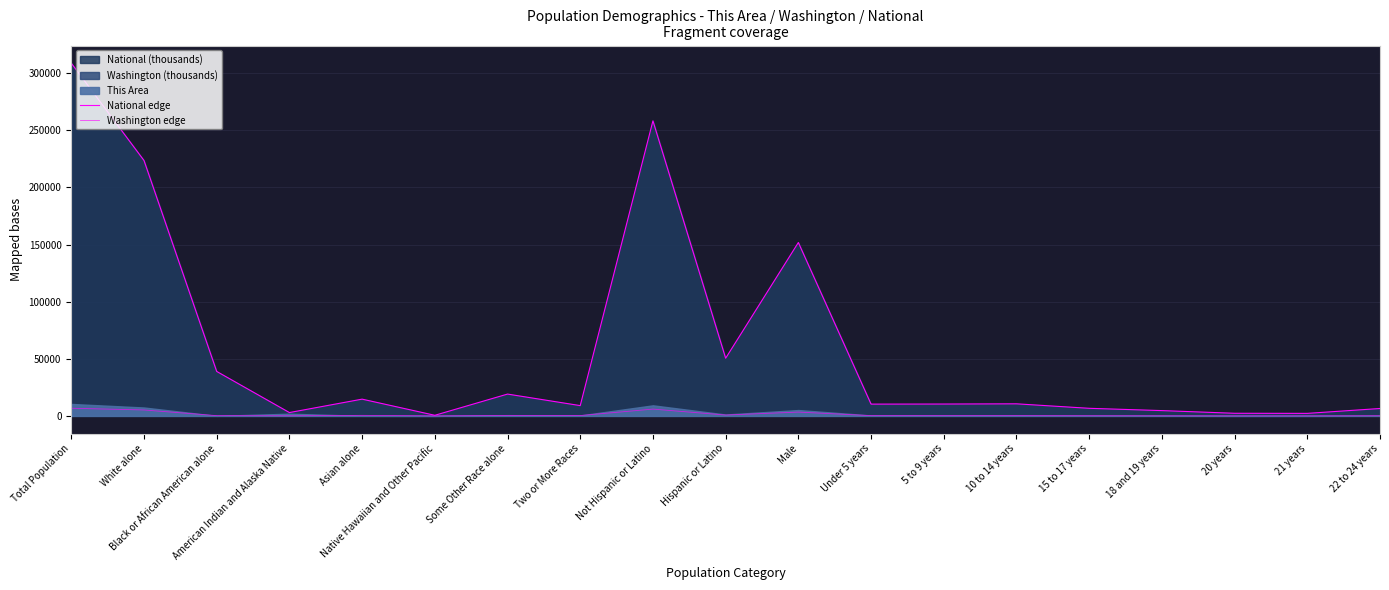

Between Male and White alone, which is larger?

White alone